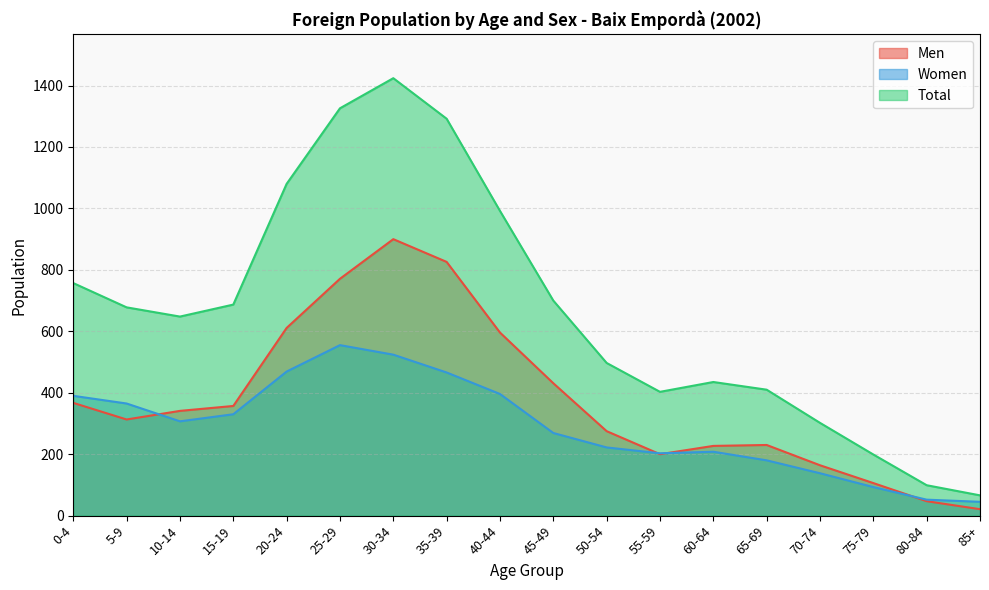

What is the difference between the Men values at 0-4 and 40-44?

229